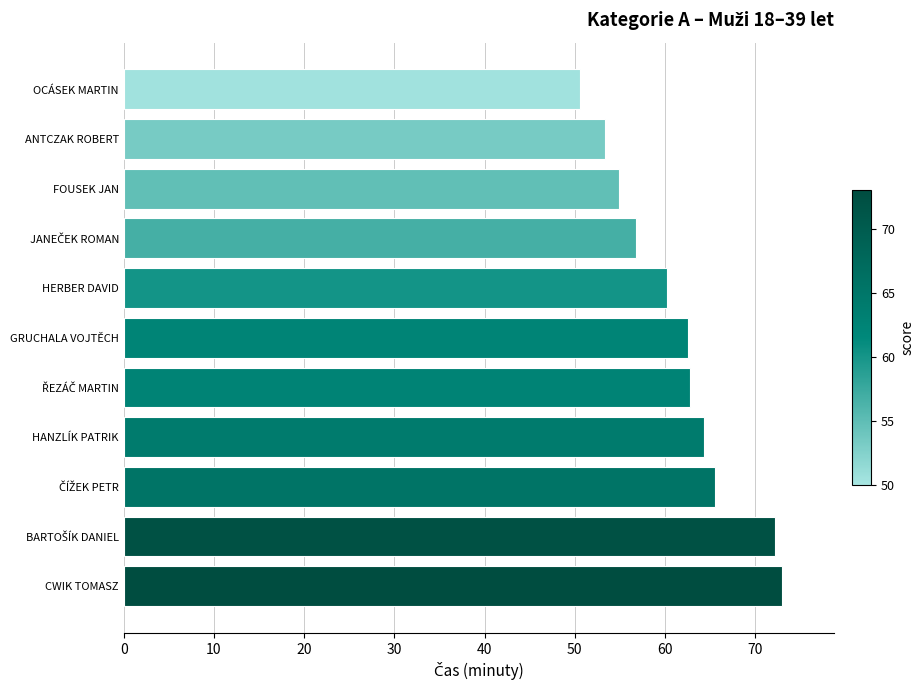

What value does the data have at CWIK TOMASZ?

73.0